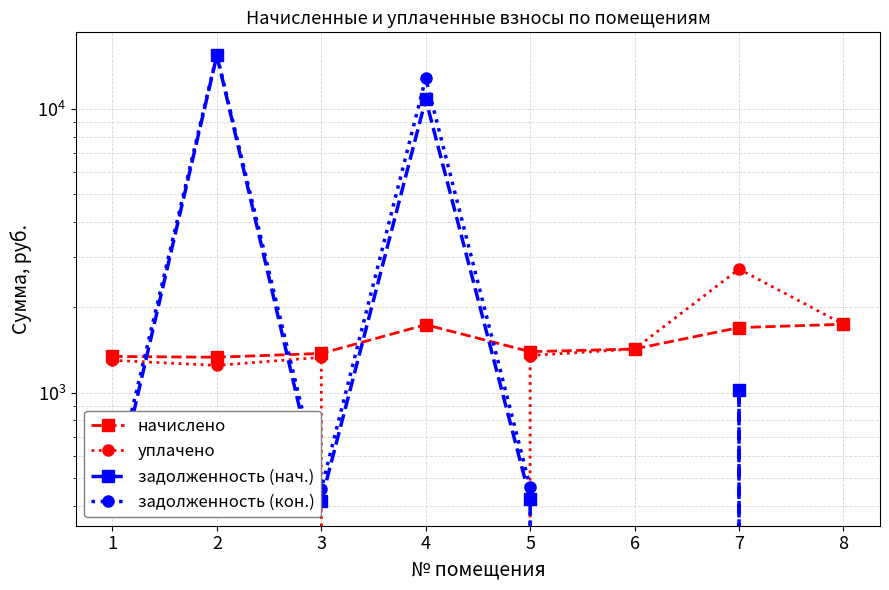

At which label is задолженность (кон.) closest to 7770?

4